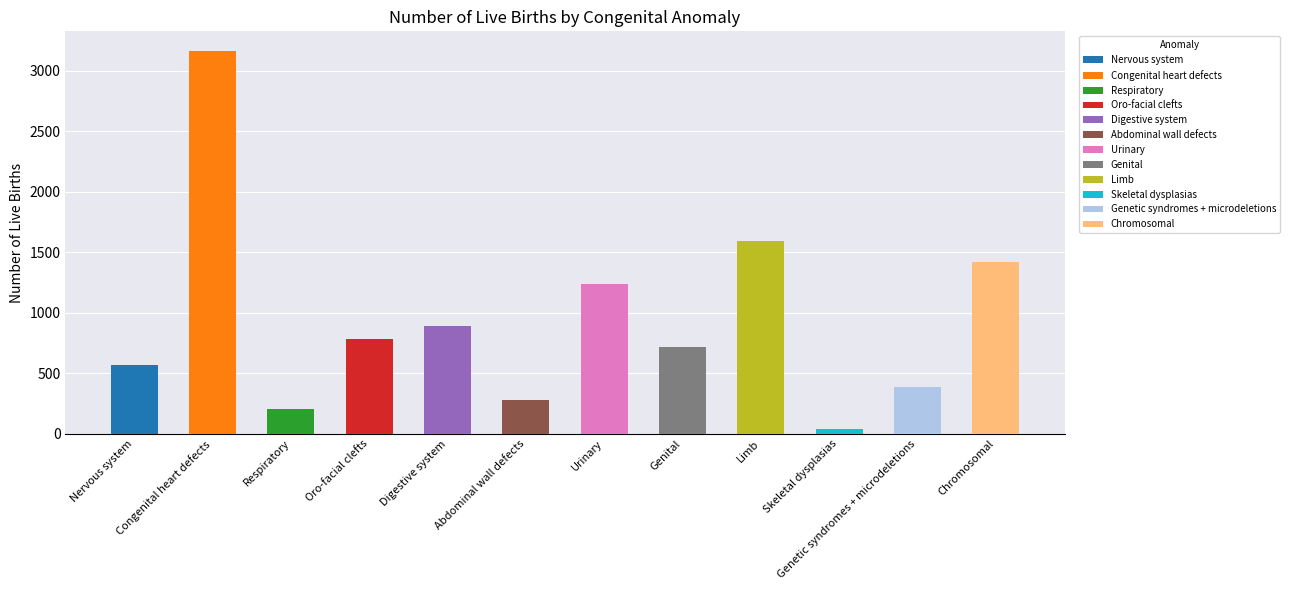

What is the sum of the values at Respiratory and Abdominal wall defects?

484